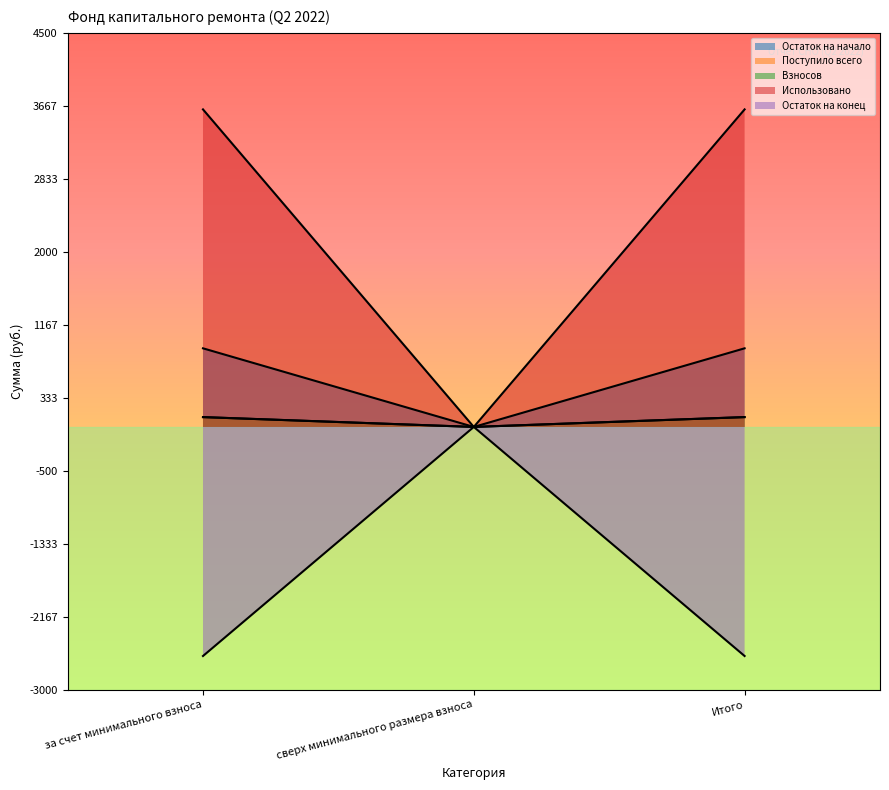

Where is Использовано nearest to the value 1813?

за счет минимального взноса